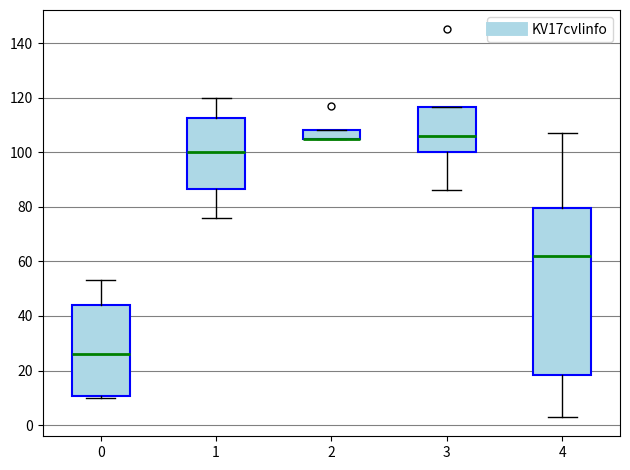

Reading left to right, transcribe this box plot: for each box, give where its median line is, the range the box spans, and where its two whiskers end, as read against the y-axis. The values are not printed on the chart, so give them approximately, as read against the axis.

0: median 26, box 10 to 44, whiskers 10 (just below the box's lower edge) to 54
1: median 100, box 86 to 112, whiskers 76 to 120
2: median 106 (drawn on the box's lower edge), box 106 to 108, whiskers 106 to 108
3: median 106, box 100 to 116, whiskers 86 to 116
4: median 62, box 18 to 80, whiskers 4 to 108